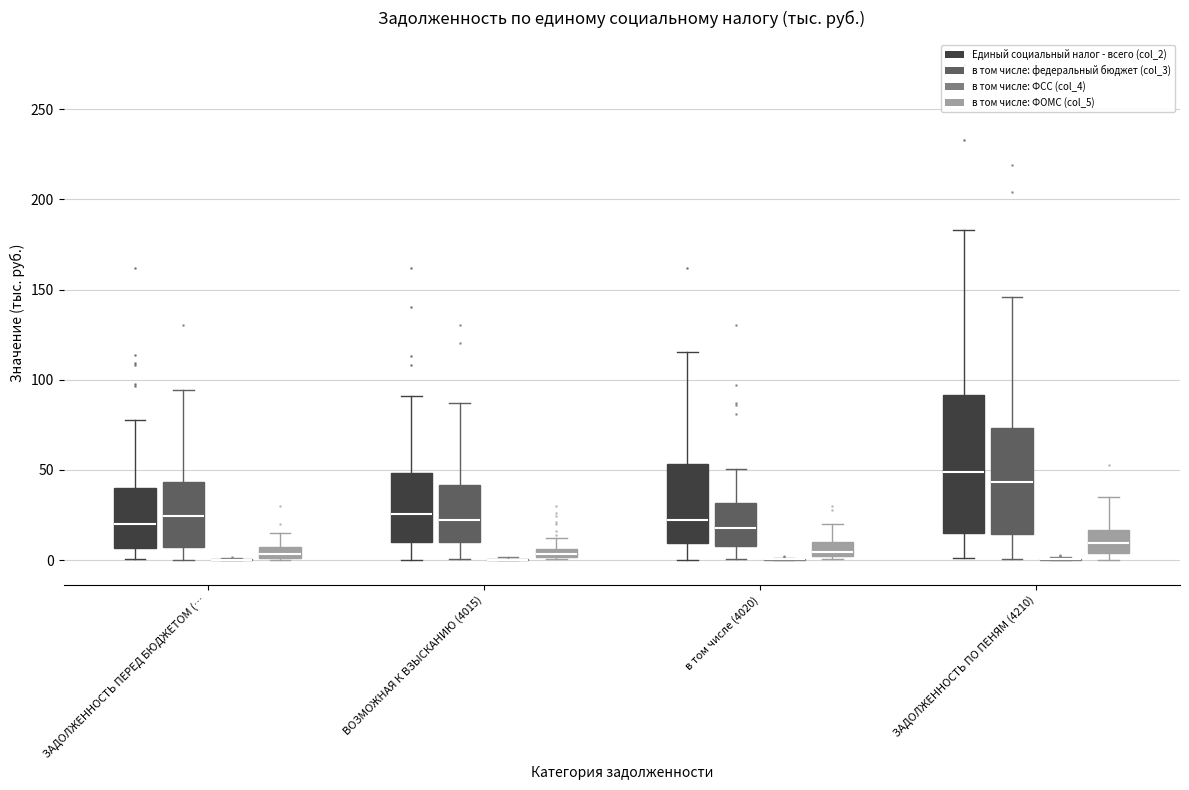

Which box is the tallest, from its lower edge to its upper edge?

ЗАДОЛЖЕННОСТЬ ПО ПЕНЯМ (4210) (Единый социальный налог - всего (col_2))